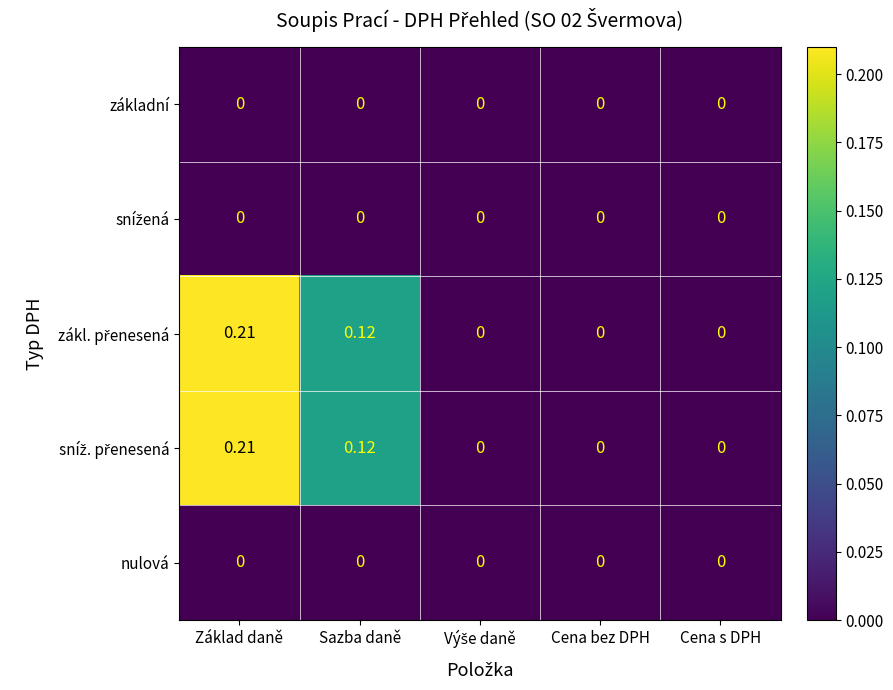

At which category is the sum across all series the highest?

Základ daně